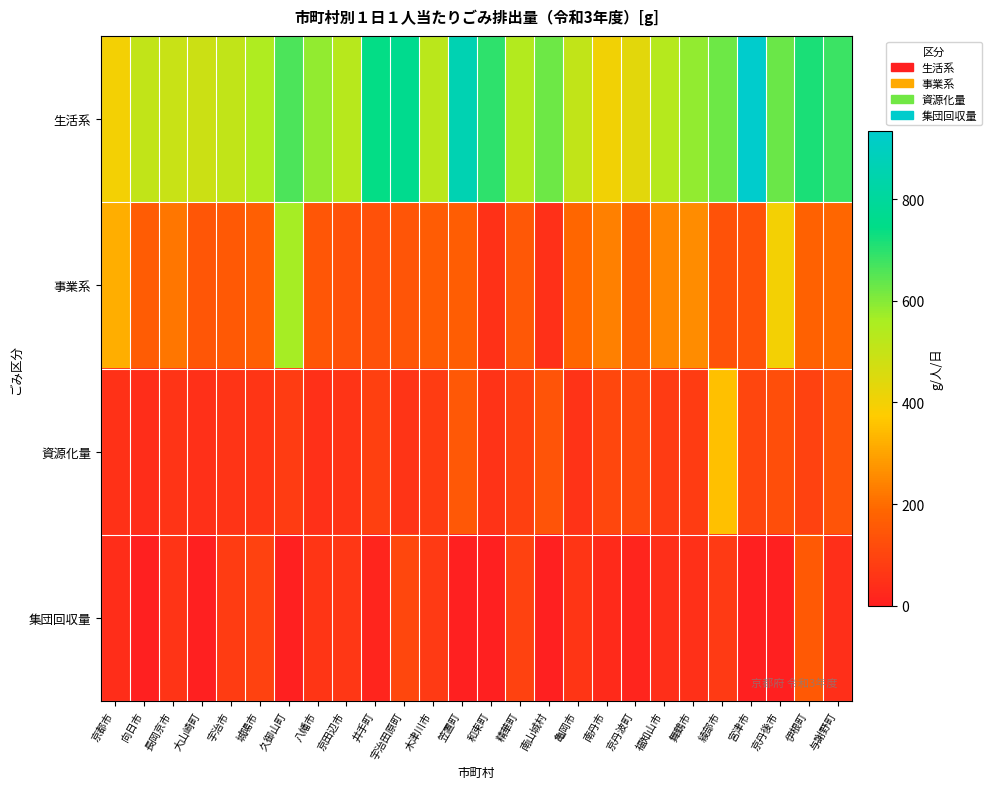

Which series has the largest total across all categories?

生活系